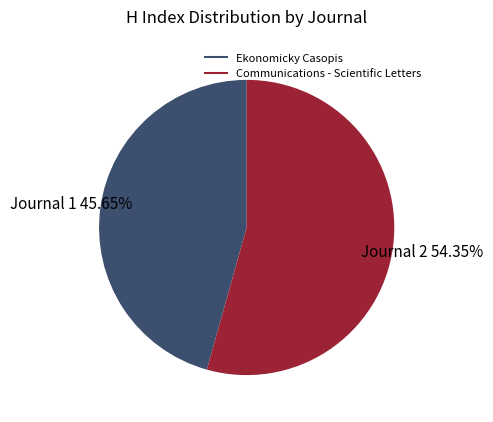

Combined, what portion of the pie is Ekonomicky Casopis and Communications - Scientific Letters?

100.0%